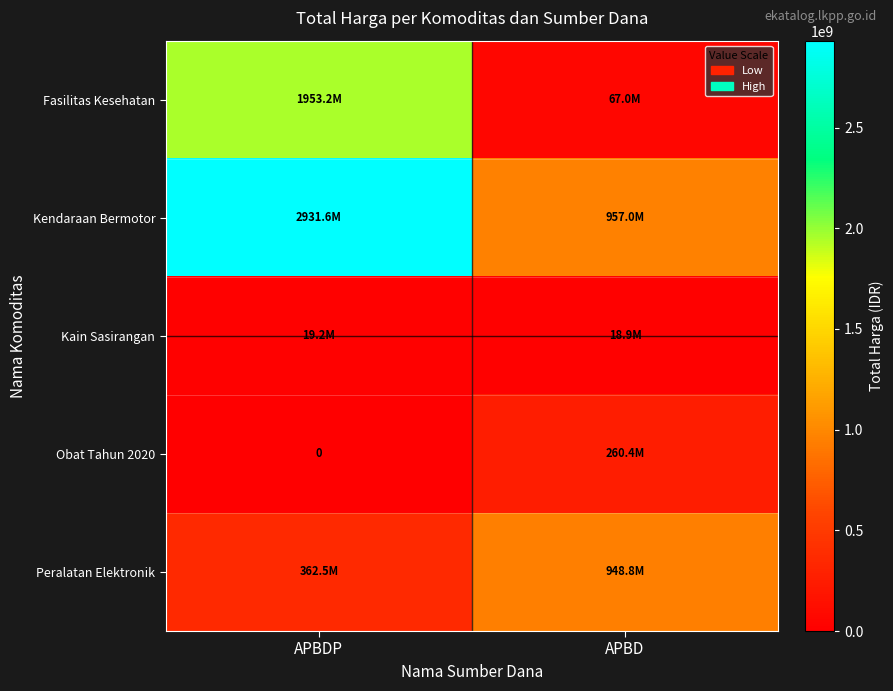

Which label corresponds to the largest value in the chart?

APBDP